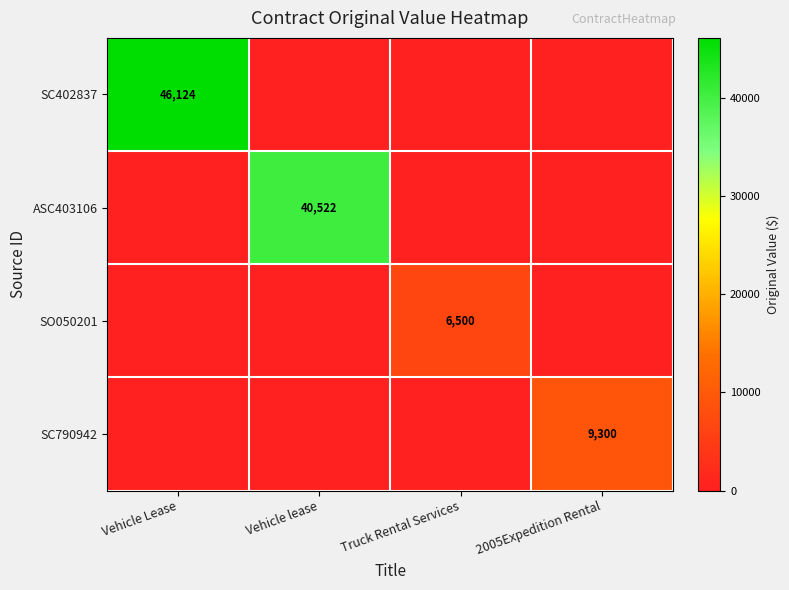

List the series in order of their peak value, highest first.

SC402837, ASC403106, SC790942, SO050201